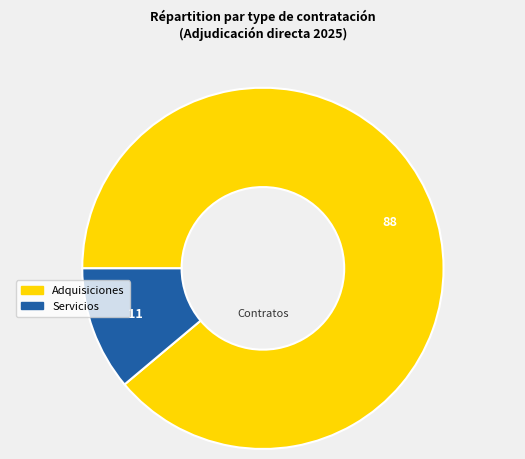

Does Adquisiciones represent more than half of the total?

Yes